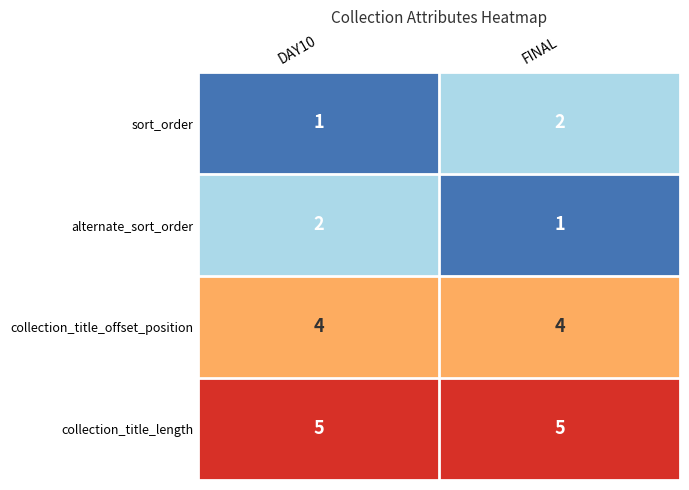

The value of FINAL at 3 is 5. True or false?

True